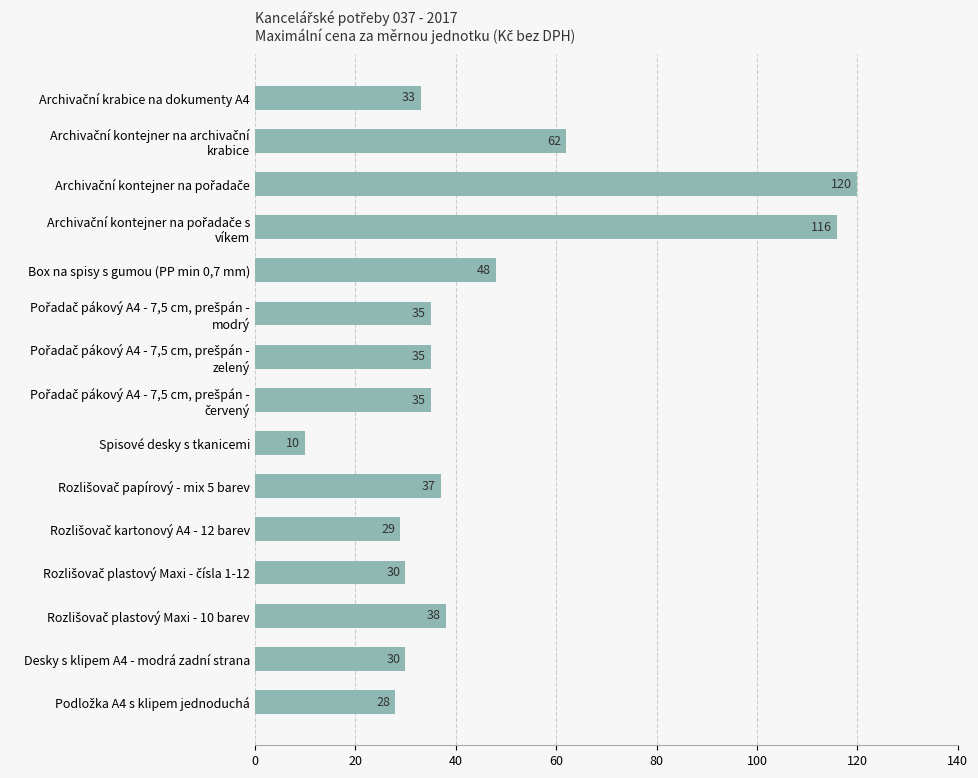

What is the change in value from Spisové desky s tkanicemi to Desky s klipem A4 - modrá zadní strana?

+20